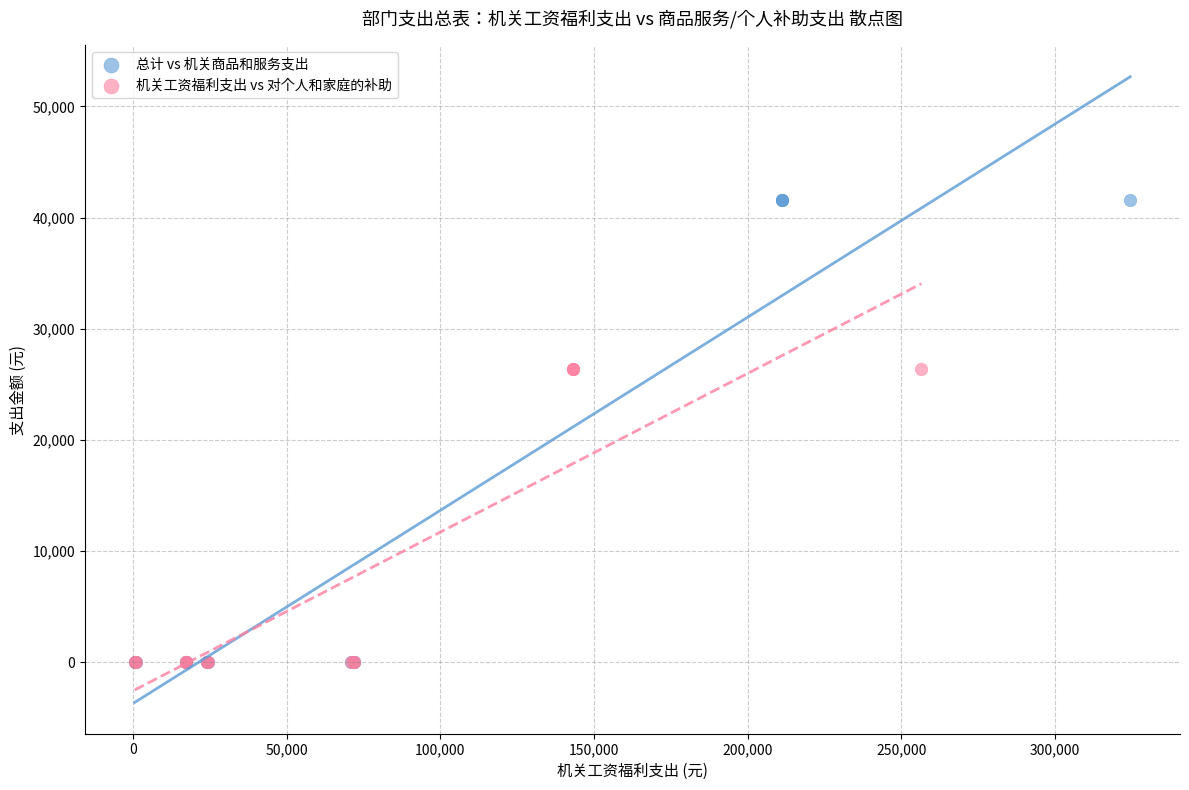

Which series has the largest Y range (max minus min)?

总计 vs 机关商品和服务支出